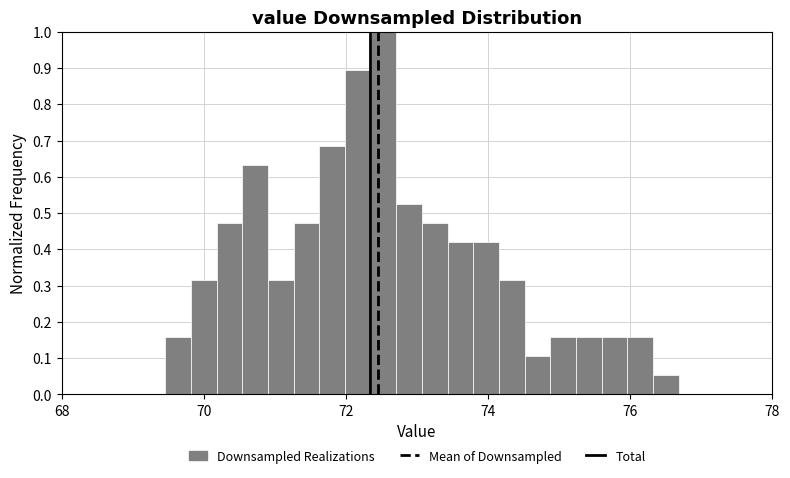

Read against the x-axis, roughly where is the centre of the tallest bar?

72.6